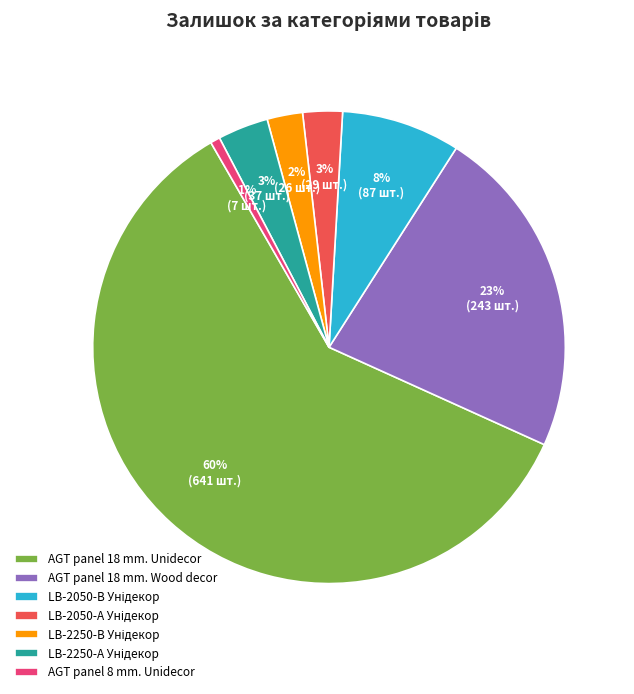

Does any single category account for the majority?

Yes